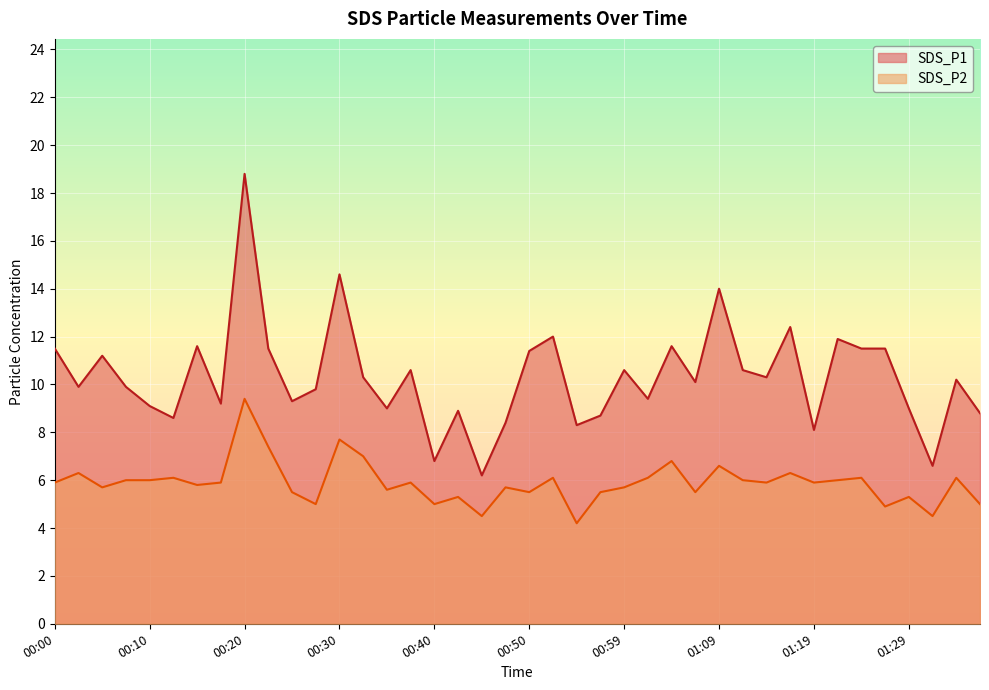

Does the chart display data point markers on the line(s)?

No